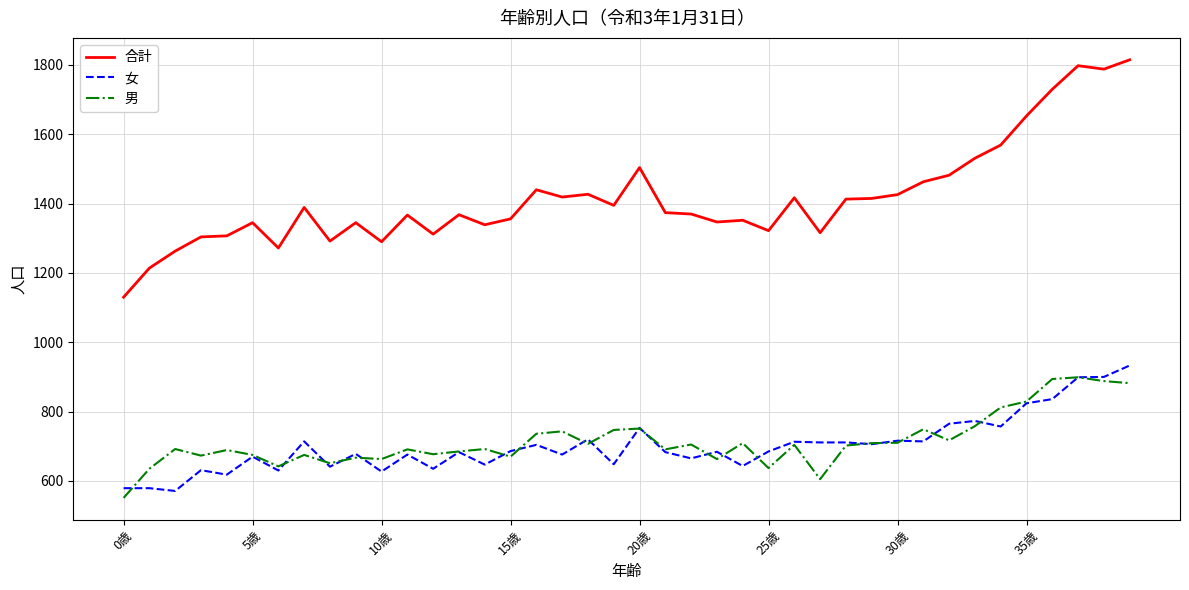

Which series has the largest range (max minus min)?

合計